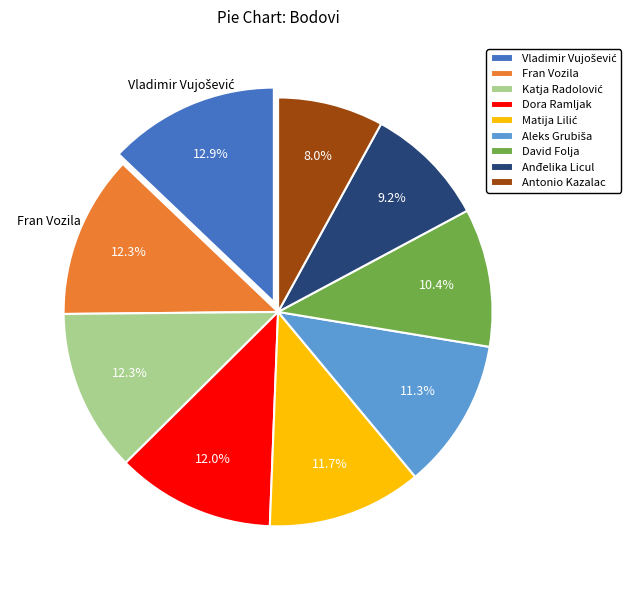

What portion of the pie excludes Dora Ramljak?

88.0%